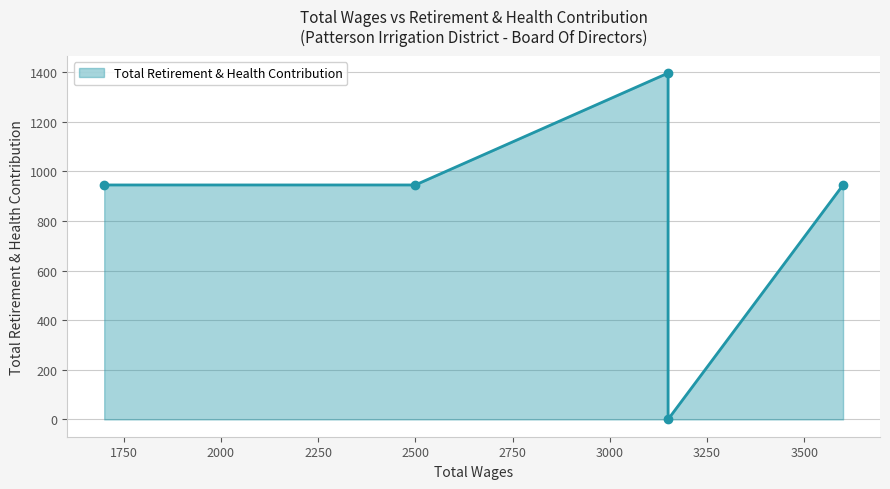

True or false: there are more than 2 points higher than both neighbors.

False